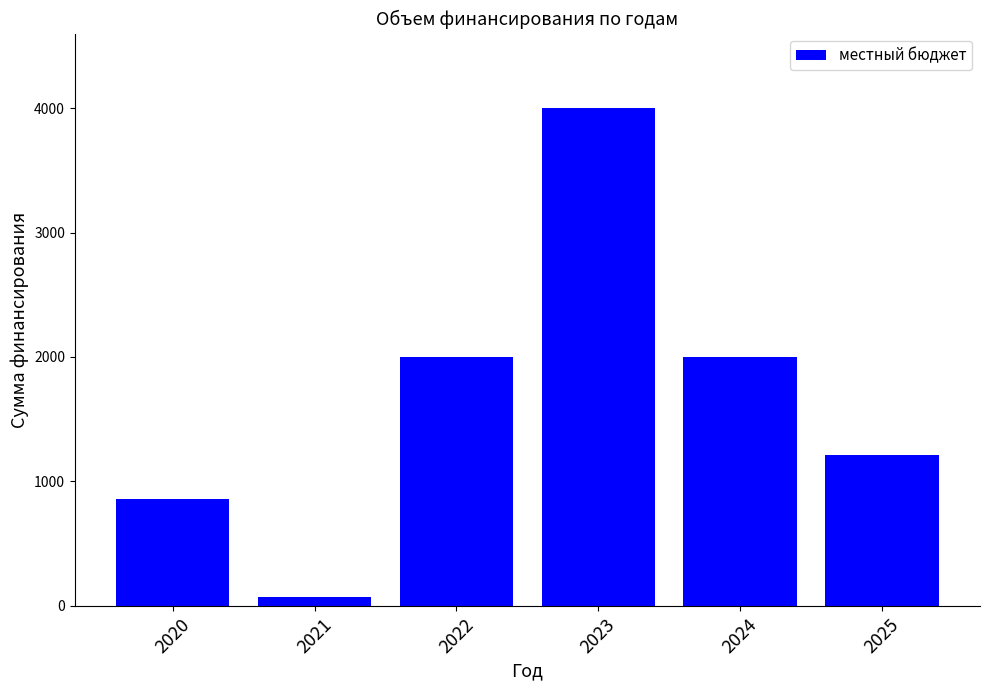

How many data points are less than 2000?

3